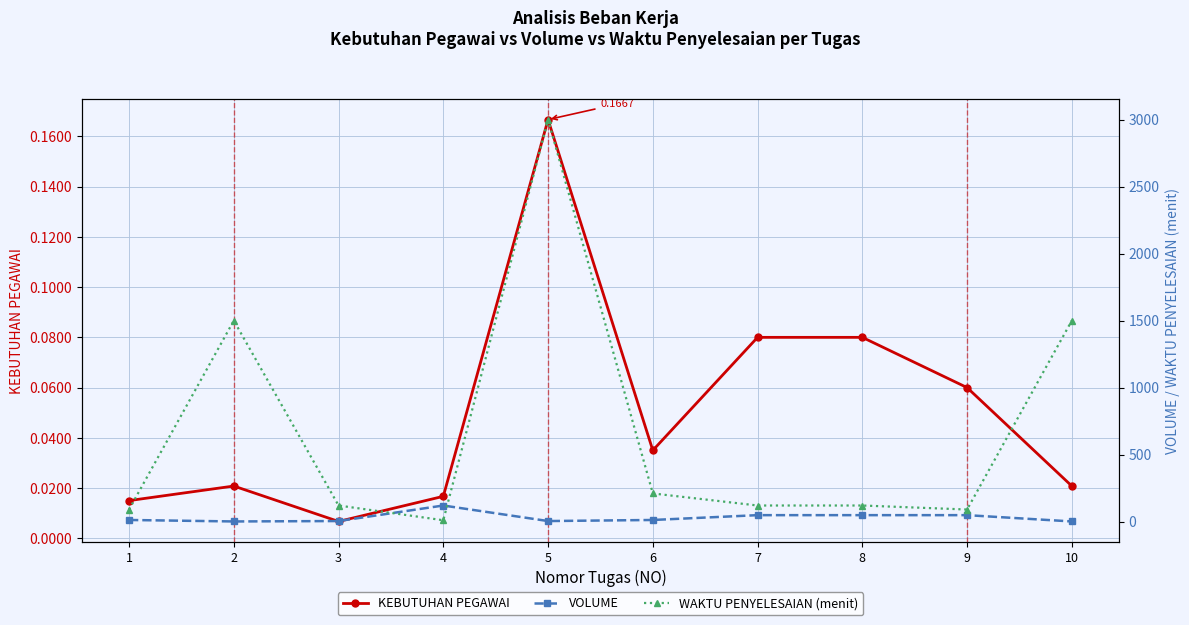

What is the maximum value for WAKTU PENYELESAIAN (menit)?

3000.0